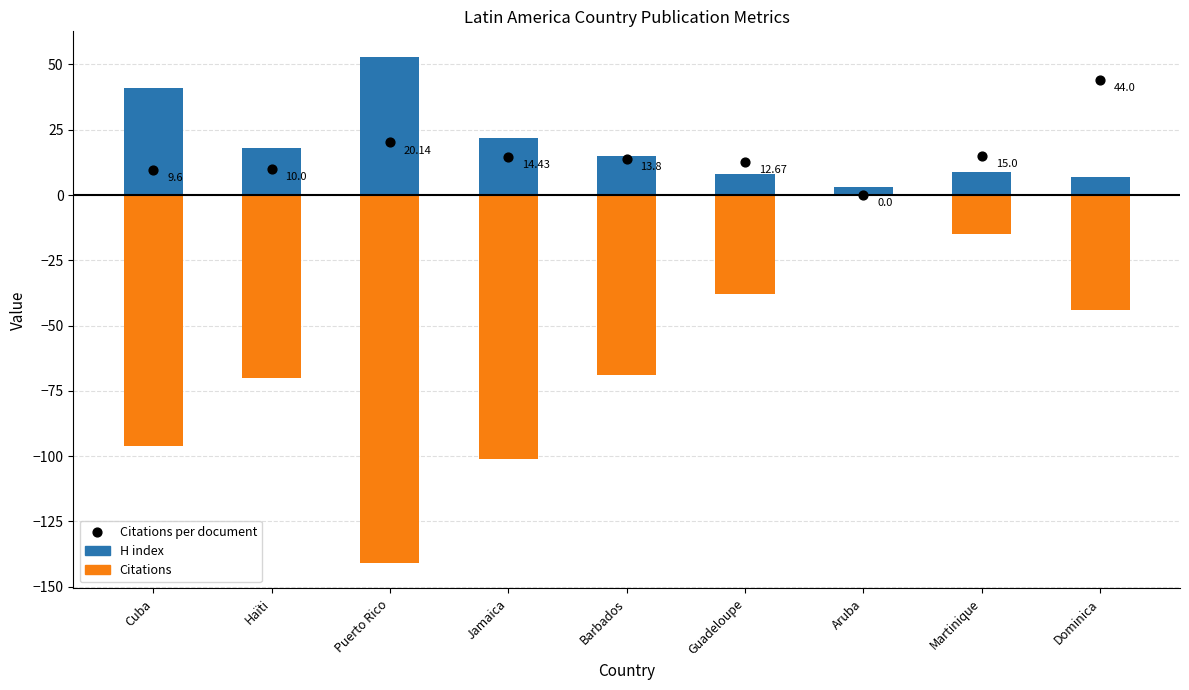

Which series contains the highest Y value?

H index